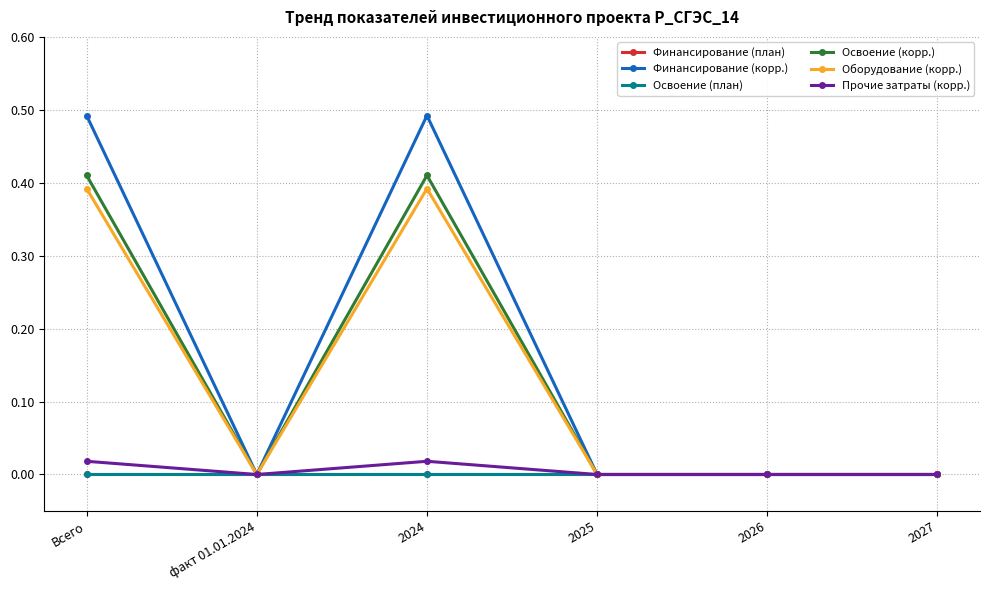

True or false: Финансирование (корр.) and Освоение (план) intersect in this chart.

False